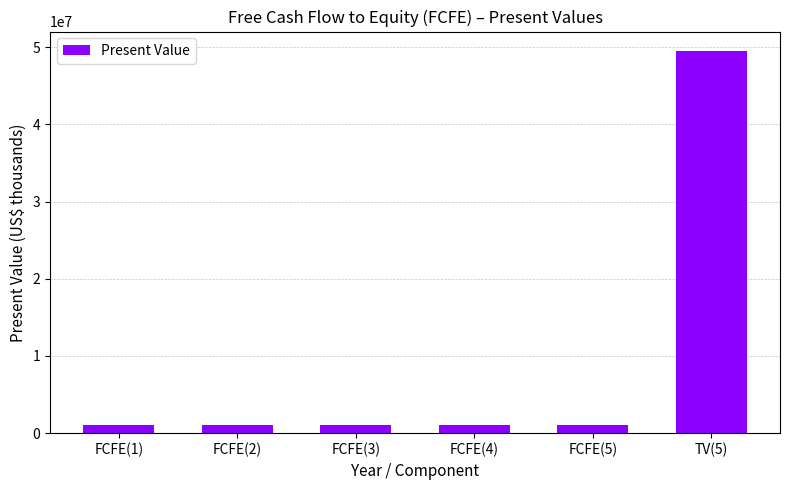

What is the greatest value displayed?

49535542